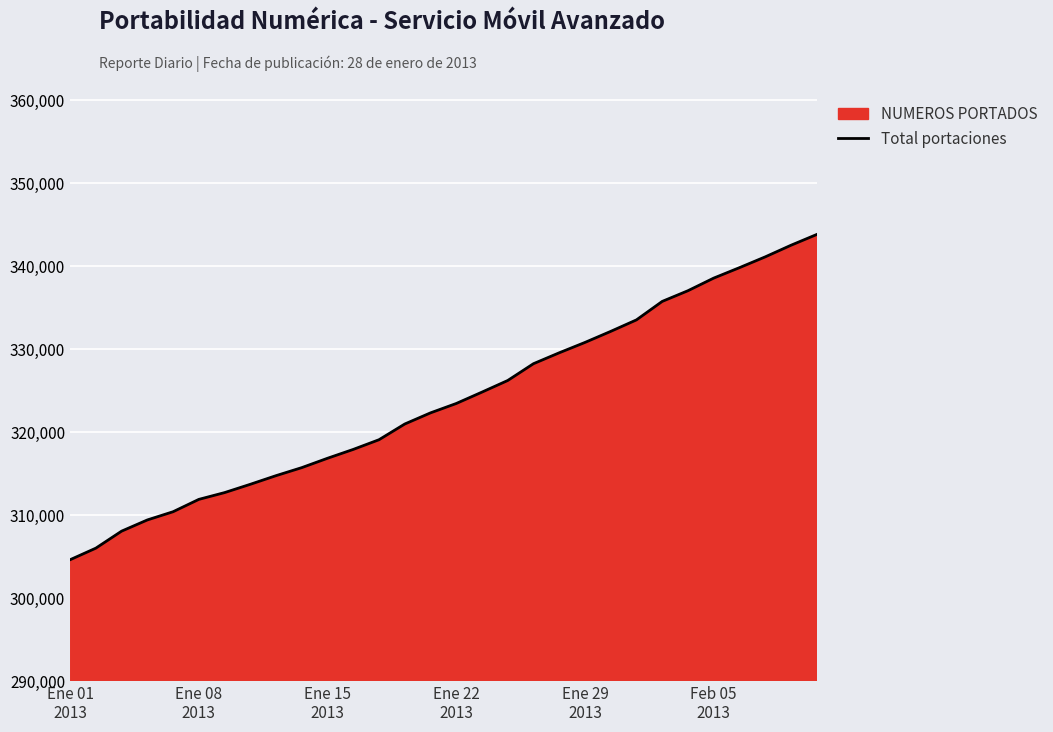

What is the difference between the maximum and minimum values?

39227